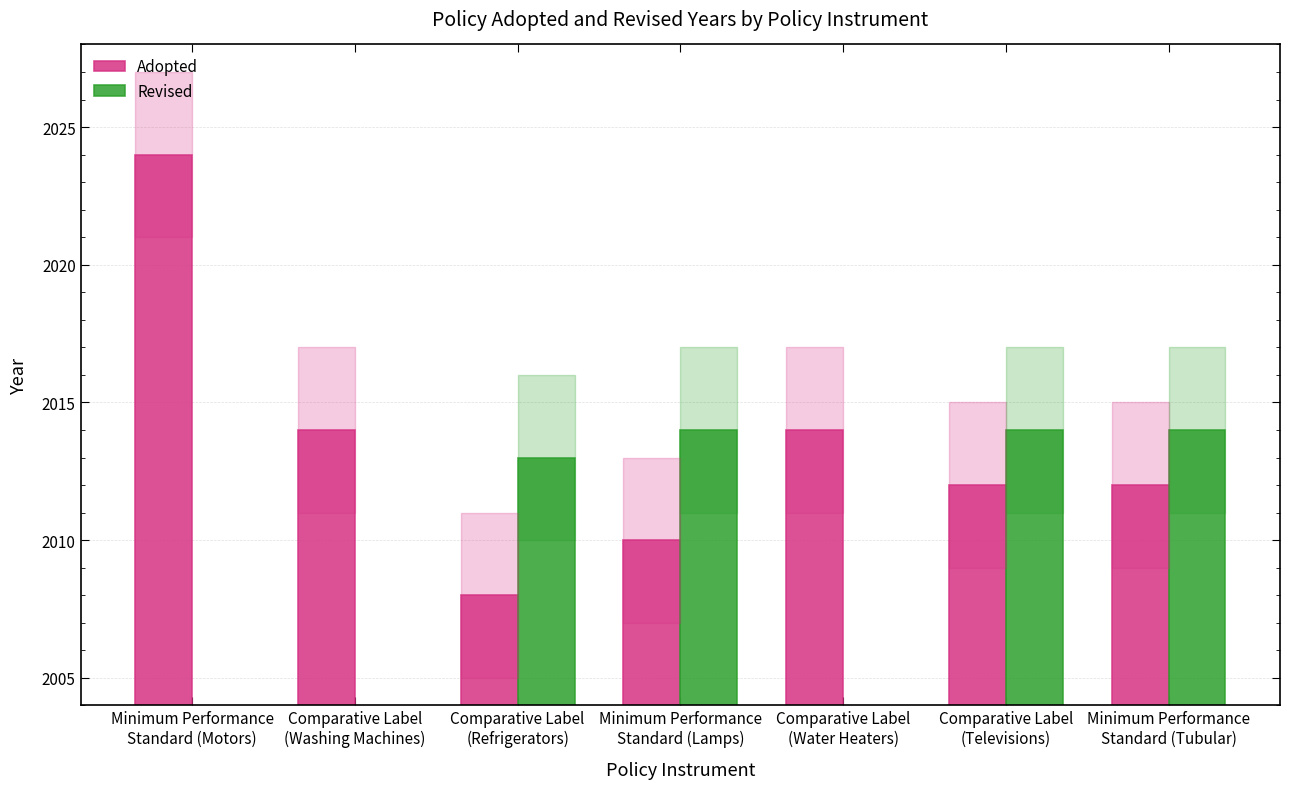

At which category is the sum across all series the highest?

Comparative Label
(Televisions)